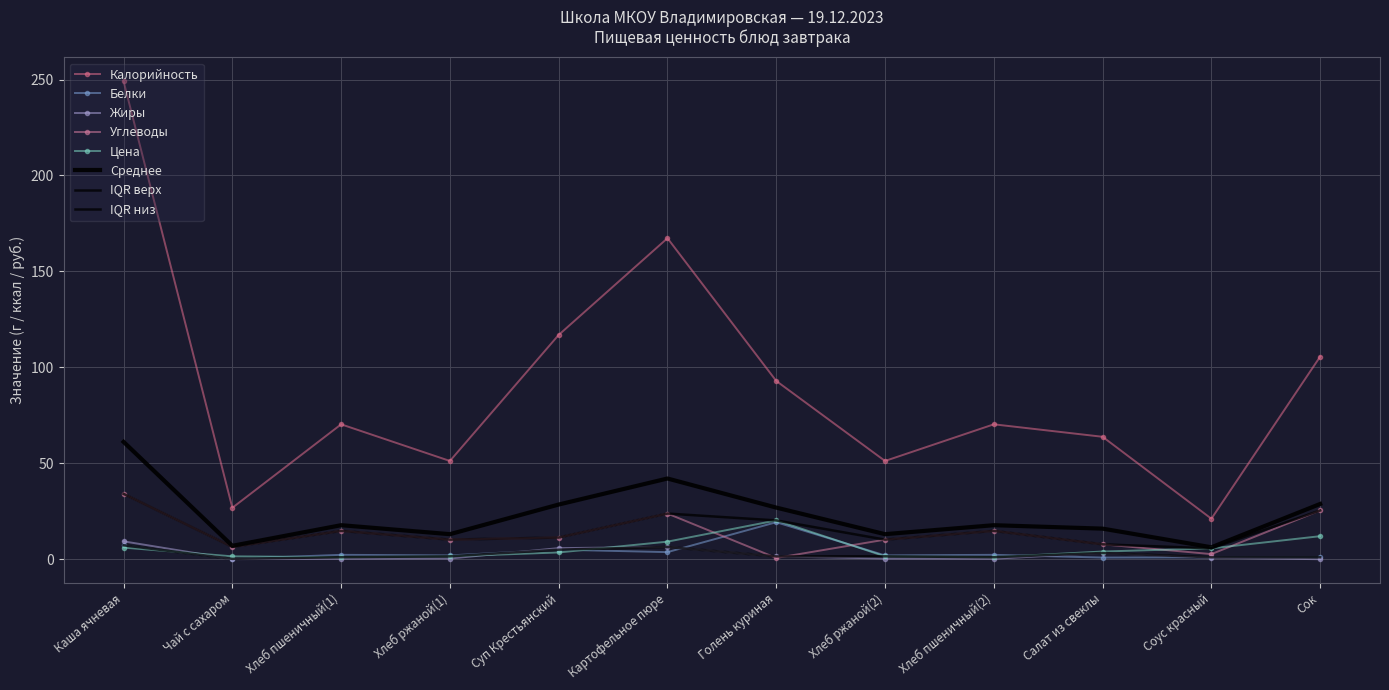

What is the maximum value for Калорийность?

249.1